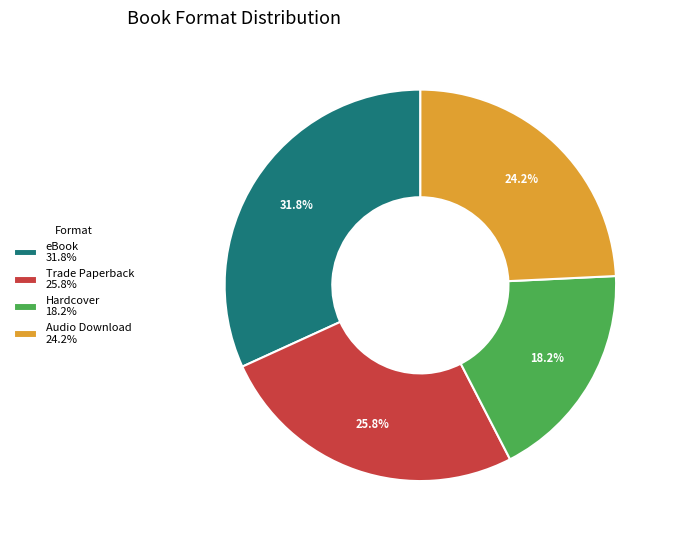

How many segments does this pie chart have?

4